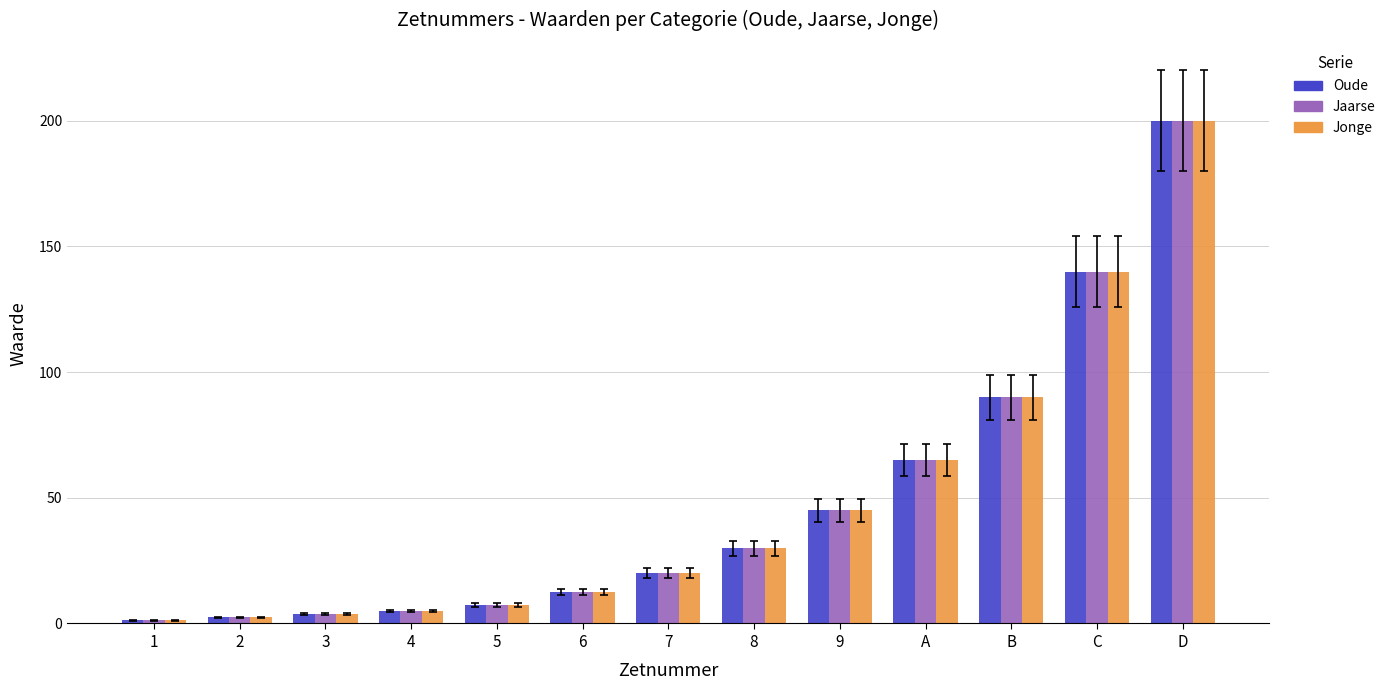

Is the value of Jonge at C greater than the value of Oude at D?

No